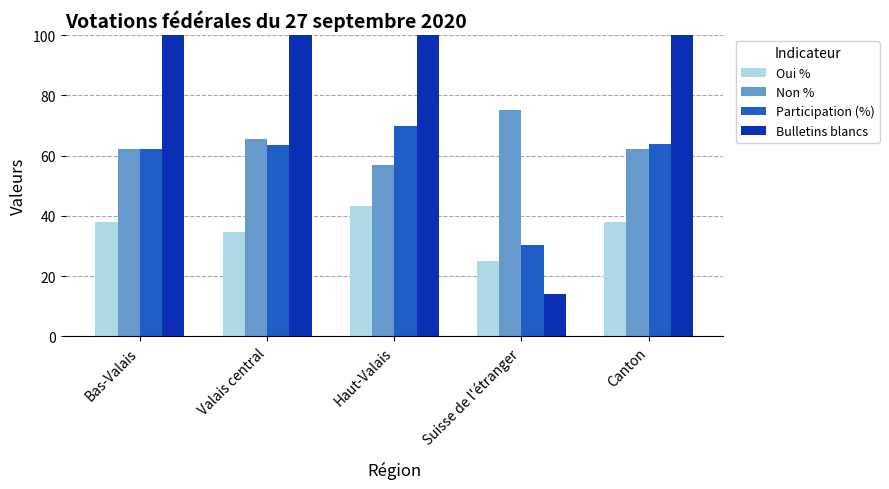

Does the chart contain any negative values?

No